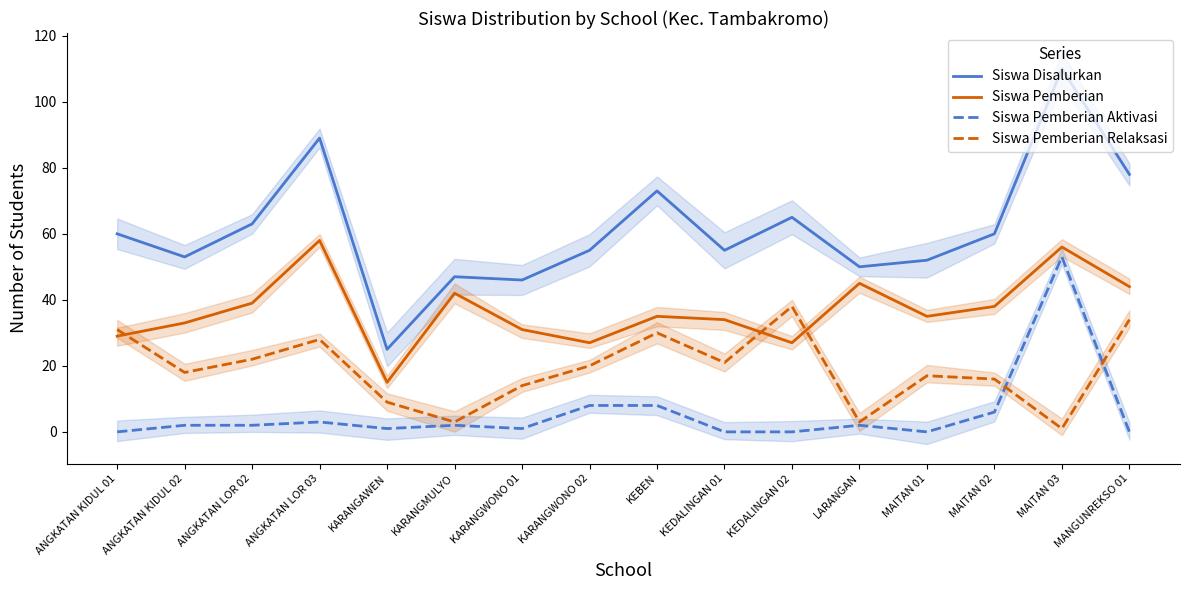

What is the sum of the Siswa Pemberian Aktivasi values at ANGKATAN LOR 02 and ANGKATAN LOR 03?

5